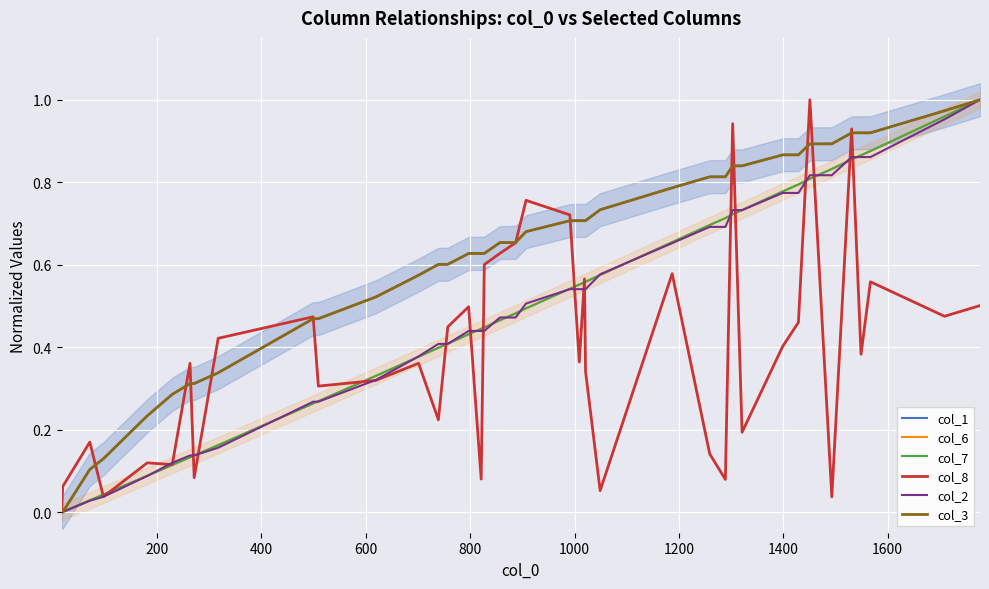

Reading left to right, list all the values displayed in this chart.

col_1: 0.0	0.0	0.1	0.1	0.2	0.3	0.3	0.3	0.3	0.5	0.5	0.5	0.6	0.6	0.6	0.6	0.6	0.6	0.7	0.7	0.7	0.7	0.7	0.7	0.7	0.7	0.8	0.8	0.8	0.8	0.8	0.9	0.9	0.9	0.9	0.9	0.9	0.9	1.0	1.0
col_6: 0.0	0.0	0.0	0.0	0.1	0.1	0.1	0.1	0.2	0.3	0.3	0.3	0.4	0.4	0.4	0.4	0.4	0.4	0.5	0.5	0.5	0.5	0.6	0.6	0.6	0.6	0.7	0.7	0.7	0.7	0.7	0.8	0.8	0.8	0.8	0.9	0.9	0.9	1.0	1.0
col_7: 0.0	0.0	0.0	0.0	0.1	0.1	0.1	0.1	0.2	0.3	0.3	0.3	0.4	0.4	0.4	0.4	0.4	0.4	0.5	0.5	0.5	0.5	0.6	0.6	0.6	0.6	0.7	0.7	0.7	0.7	0.7	0.8	0.8	0.8	0.8	0.9	0.9	0.9	1.0	1.0
col_8: 0.0	0.1	0.2	0.0	0.1	0.1	0.4	0.1	0.4	0.5	0.3	0.3	0.4	0.2	0.4	0.5	0.1	0.6	0.6	0.7	0.8	0.7	0.4	0.6	0.3	0.1	0.6	0.1	0.1	0.9	0.2	0.4	0.5	1.0	0.0	0.9	0.4	0.6	0.5	0.5
col_2: 0.0	0.0	0.0	0.0	0.1	0.1	0.1	0.1	0.2	0.3	0.3	0.3	0.4	0.4	0.4	0.4	0.4	0.4	0.5	0.5	0.5	0.5	0.5	0.5	0.5	0.6	0.7	0.7	0.7	0.7	0.7	0.8	0.8	0.8	0.8	0.9	0.9	0.9	1.0	1.0
col_3: 0.0	0.0	0.1	0.1	0.2	0.3	0.3	0.3	0.3	0.5	0.5	0.5	0.6	0.6	0.6	0.6	0.6	0.6	0.7	0.7	0.7	0.7	0.7	0.7	0.7	0.7	0.8	0.8	0.8	0.8	0.8	0.9	0.9	0.9	0.9	0.9	0.9	0.9	1.0	1.0